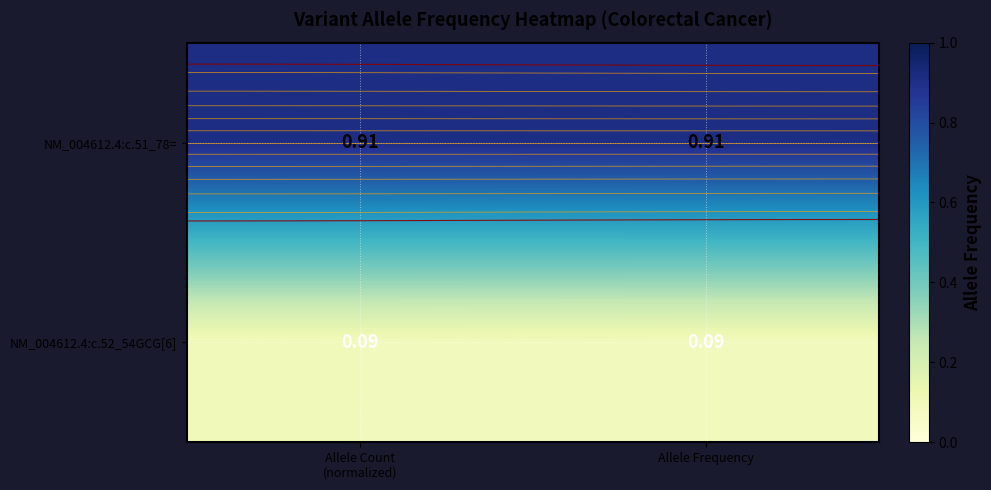

Is it true that NM_004612.4:c.51_78= equals 0.9 at Allele Frequency?

True